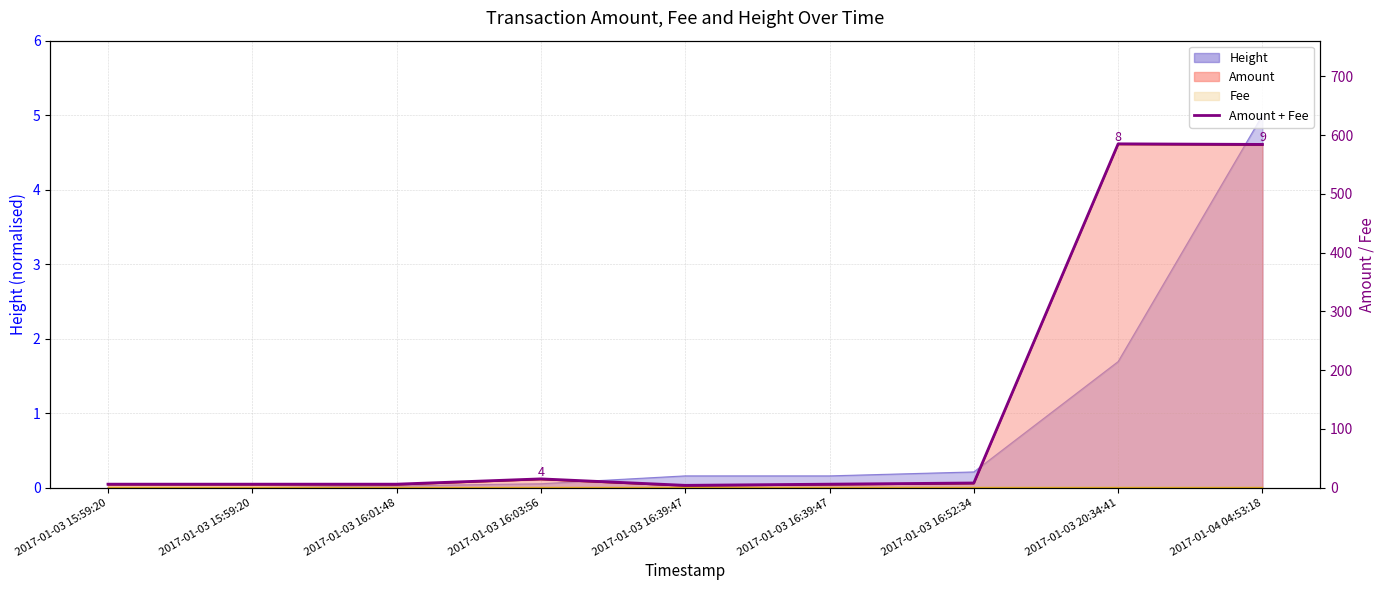

Which label corresponds to the largest value in the chart?

2017-01-03 20:34:41